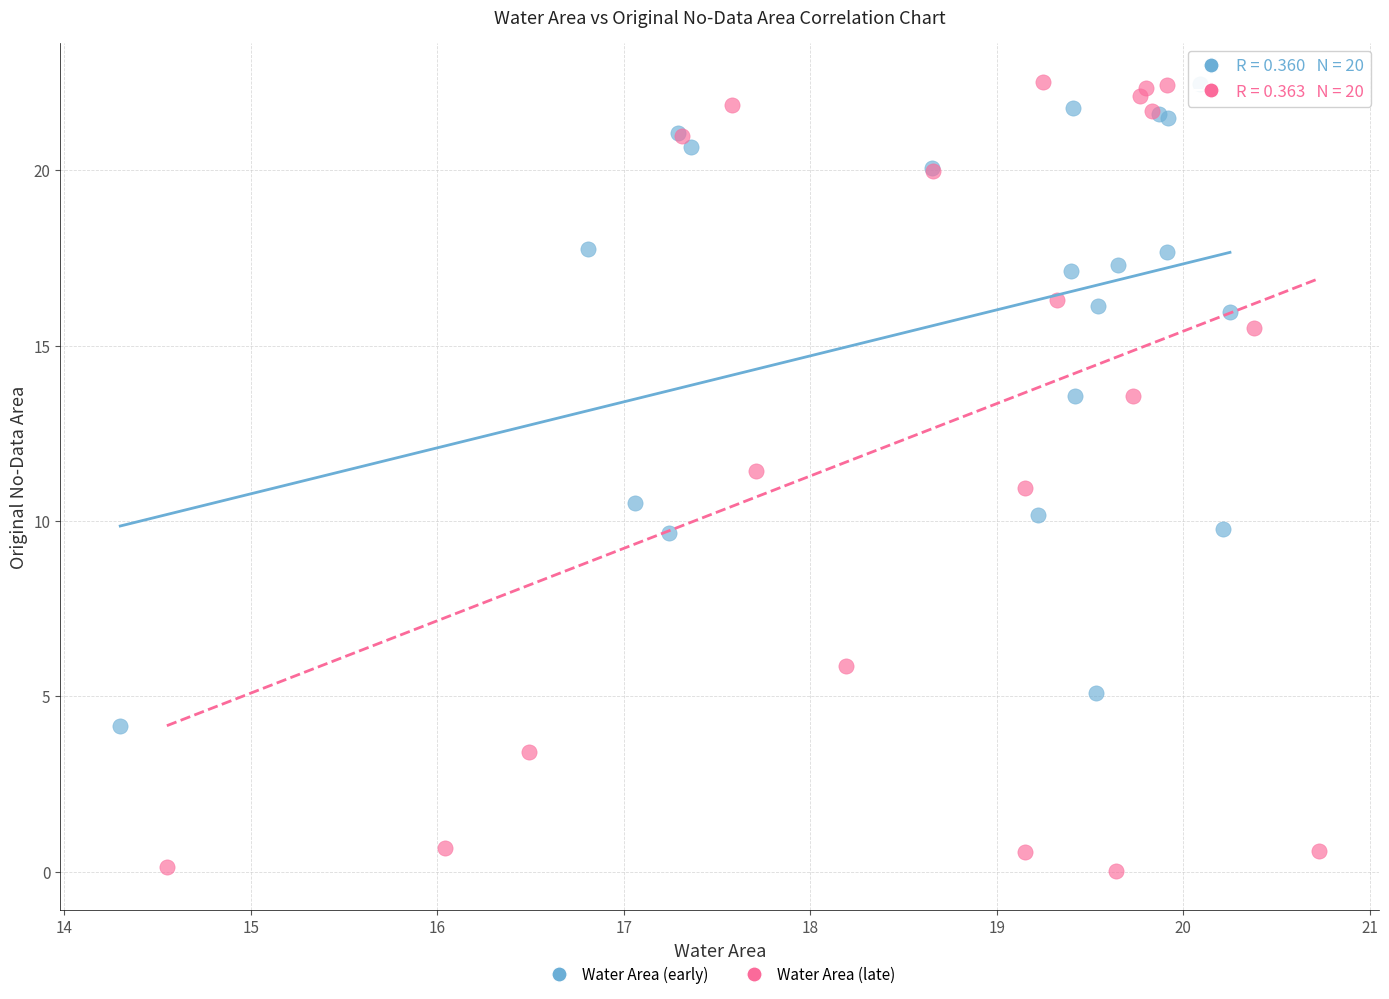

Which series has the widest spread of Y values?

Water Area (late)